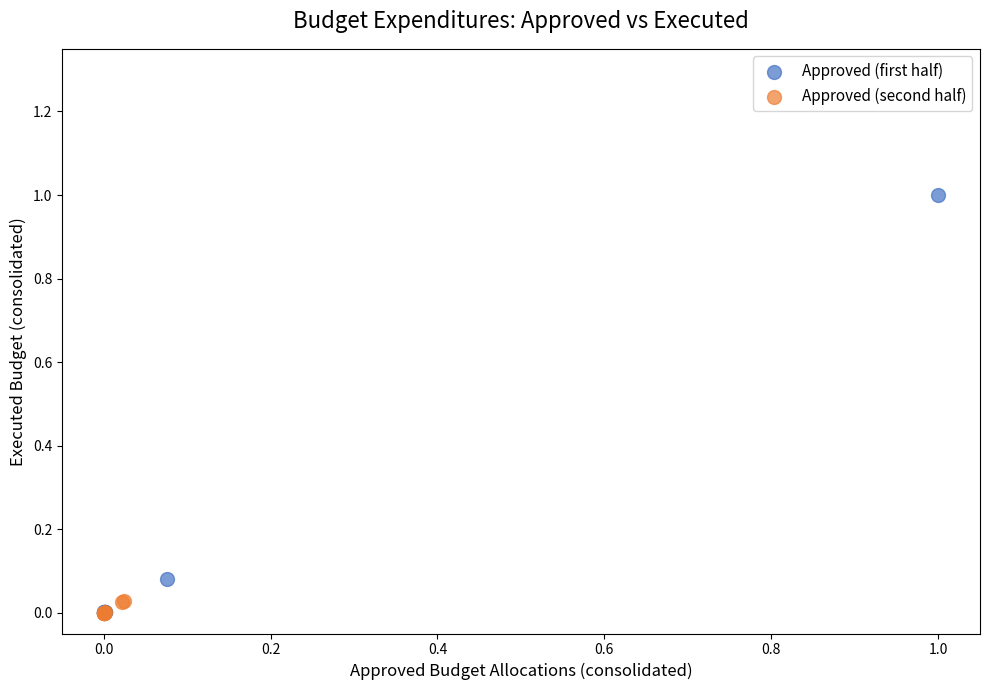

Which series reaches the maximum Y coordinate?

Approved (first half)